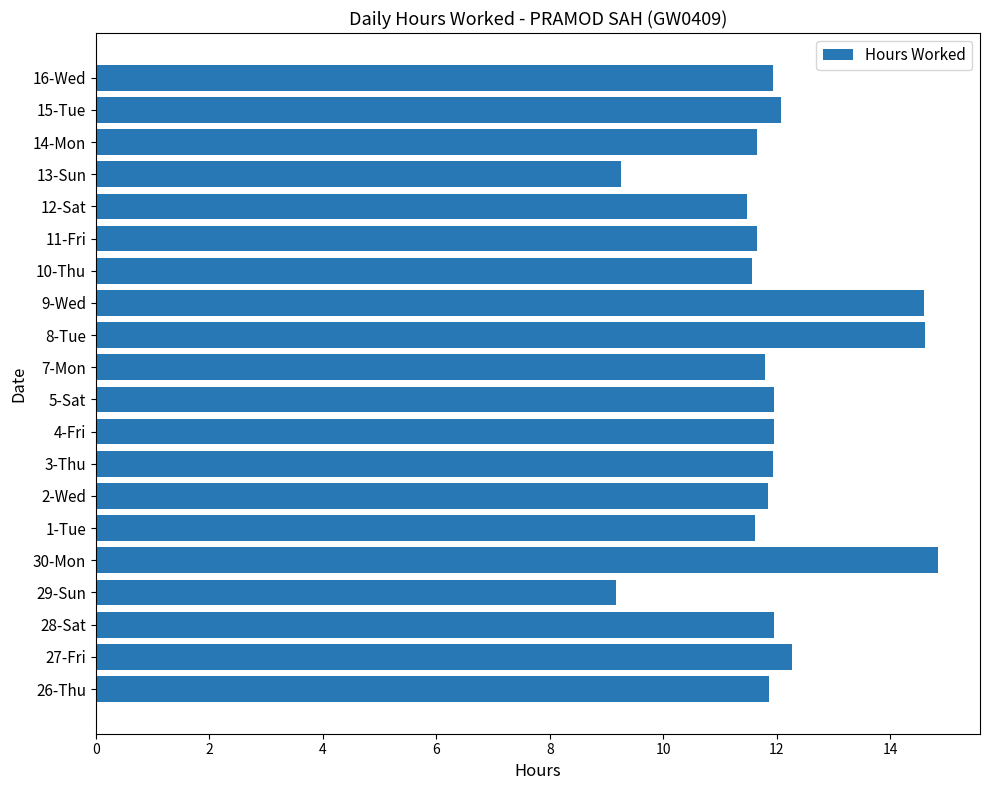

What is the maximum value shown in the chart?

14.8